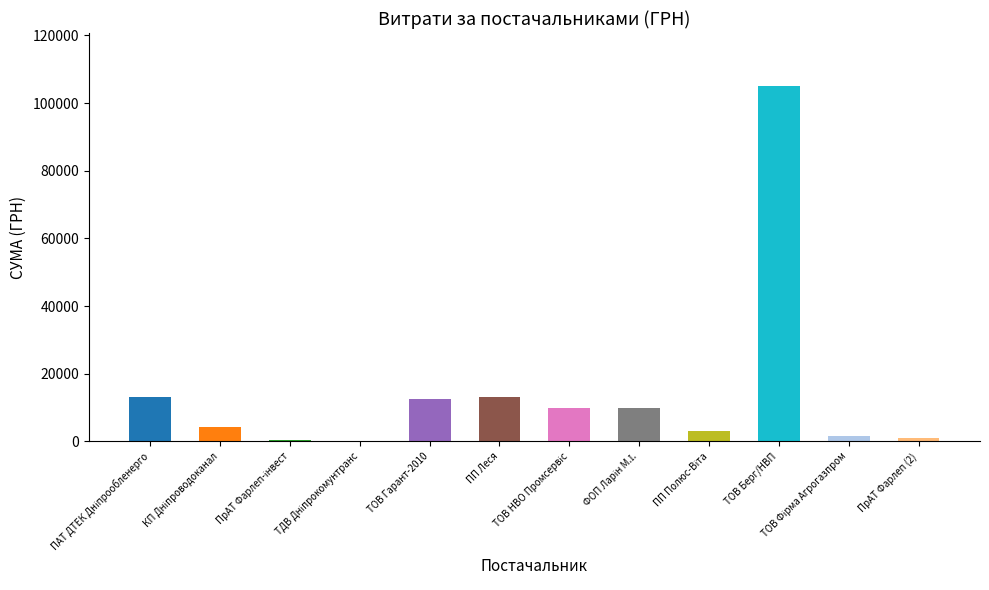

How many bars are there in total?

12